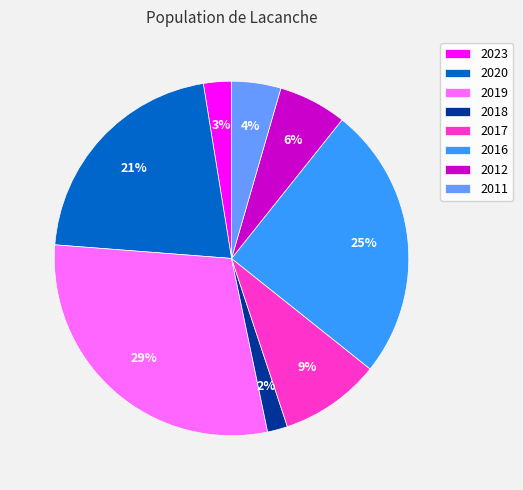

What is the ratio of the value at 2011 to the value at 2012?

0.7